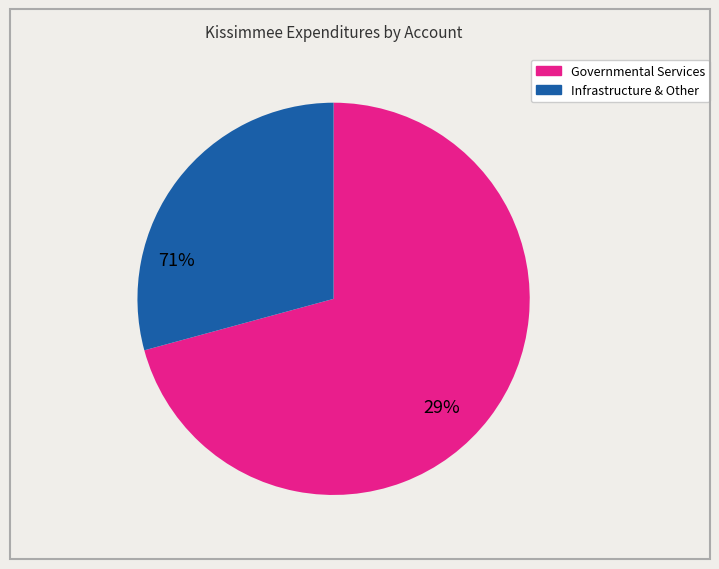

Does any single category account for the majority?

Yes